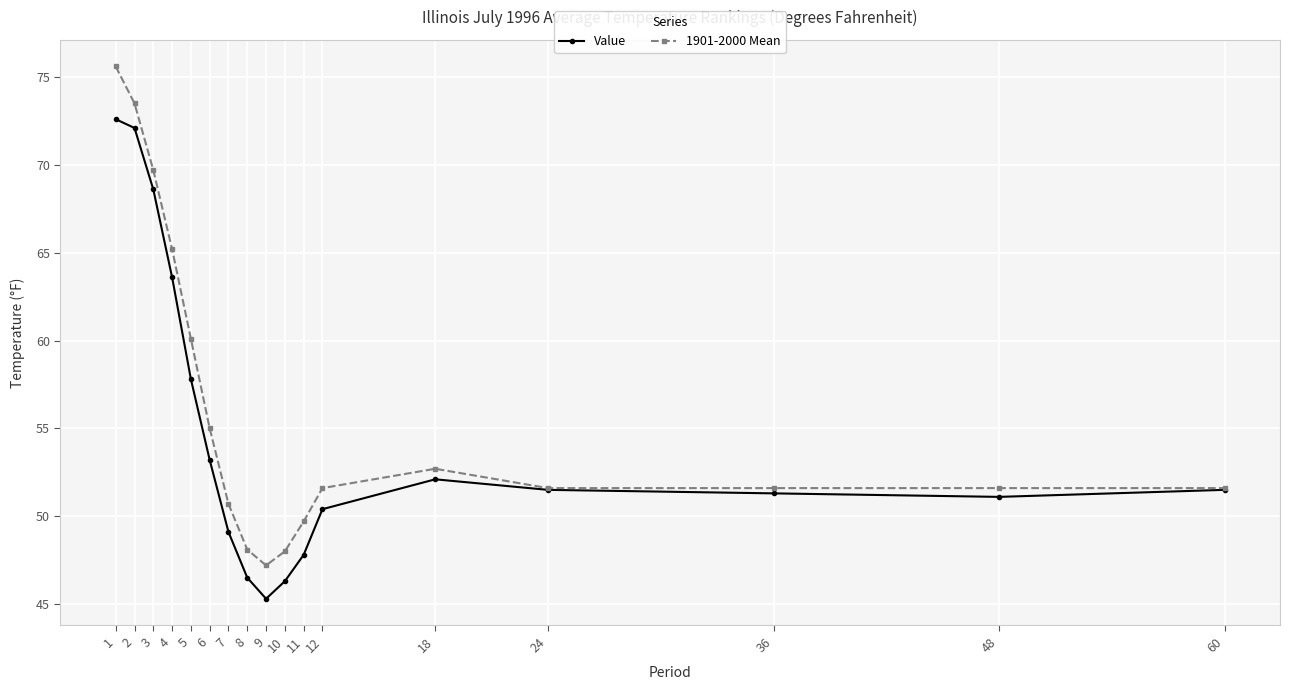

What is the sum of the 1901-2000 Mean values at 18 and 4?

117.9